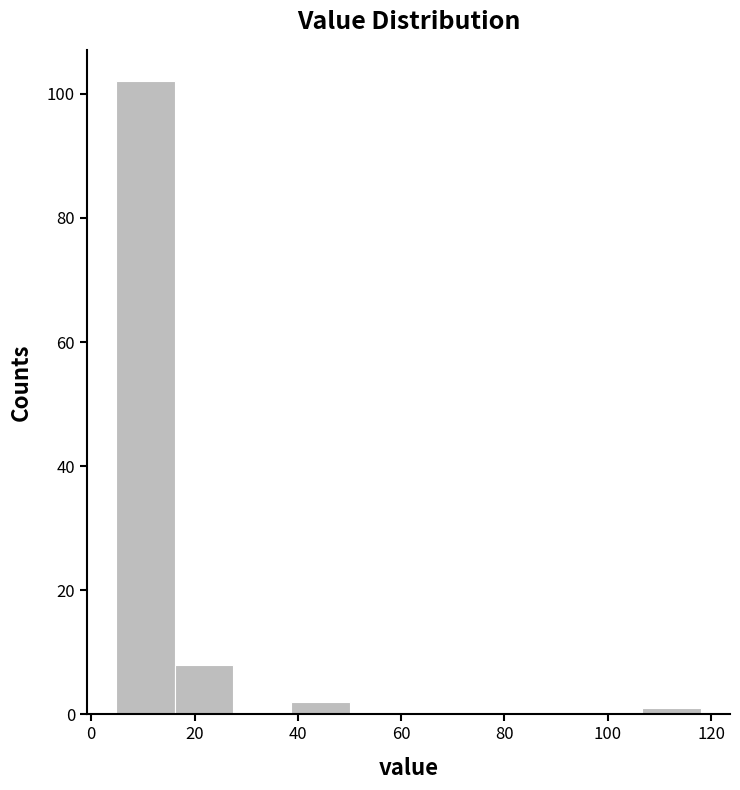

Reading left to right, list every bar in this chart as the range it spans on the x-axis followed by its height. Neither the bar edges nor the heights are printed on the chart, so give them approximately, as read against the axes.

4 to 16: 102
16 to 28: 8
28 to 38: 0
38 to 50: 2
50 to 62: 0
62 to 72: 0
72 to 84: 0
84 to 96: 0
96 to 106: 0
106 to 118: under 2